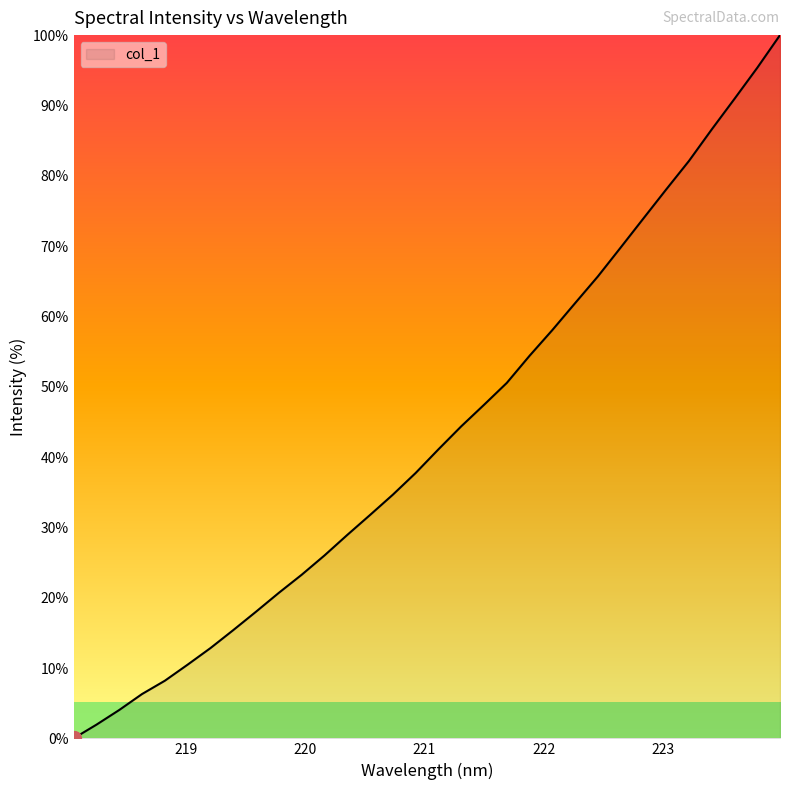

What is the difference between the second highest and second lowest values?

93.4